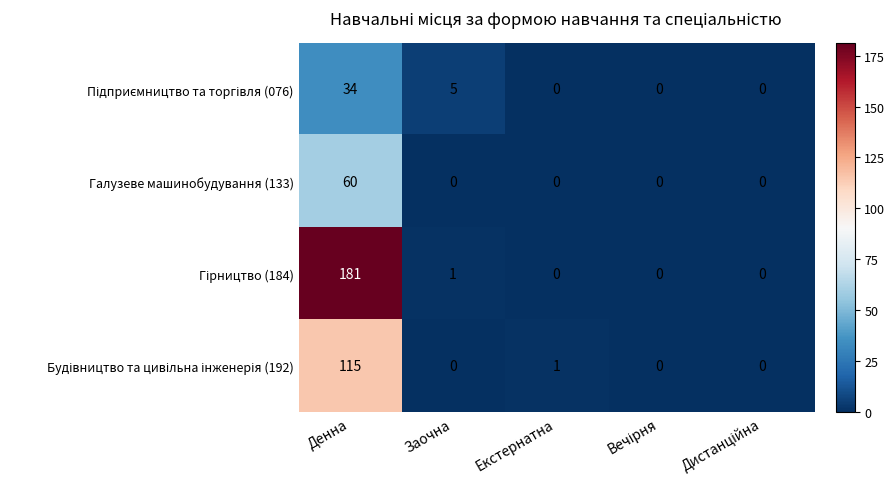

Is it true that Галузеве машинобудування (133) equals 0 at Екстернатна?

True